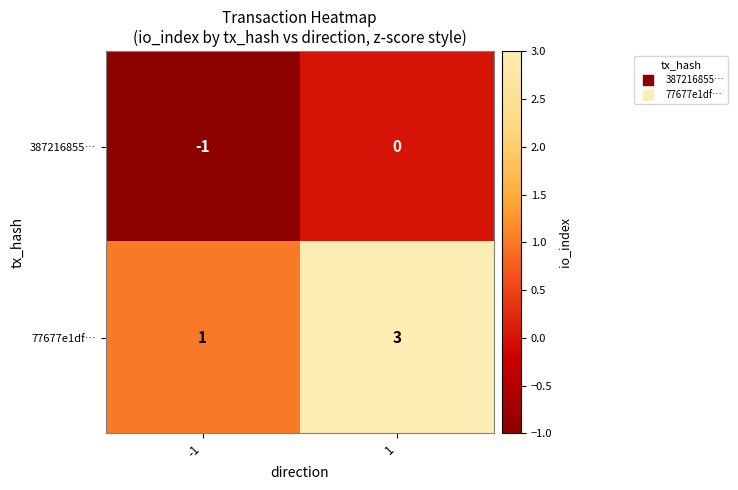

Which series has the largest total across all categories?

77677e1df…